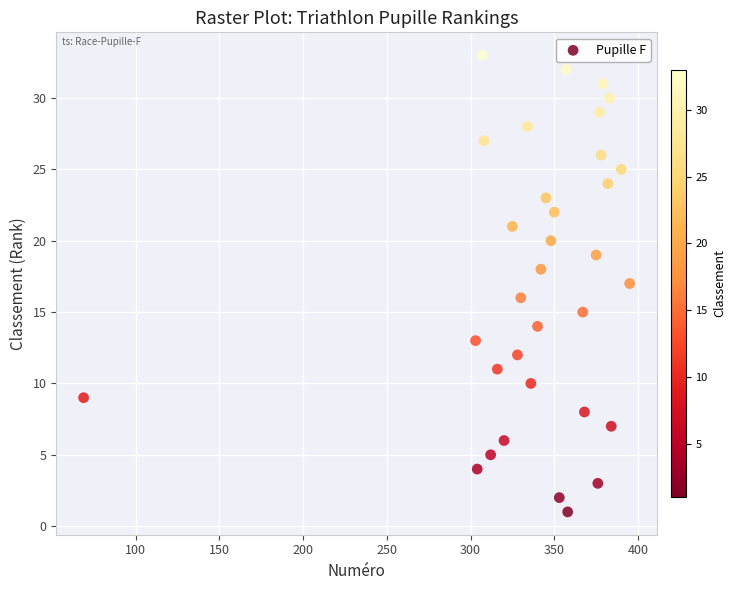

What is the range of X values (max minus min)?

326